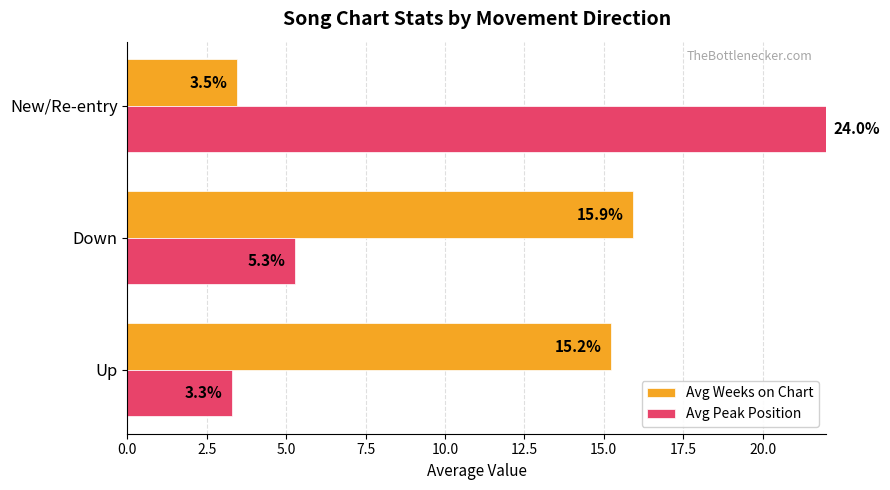

How many groups of bars are there?

3